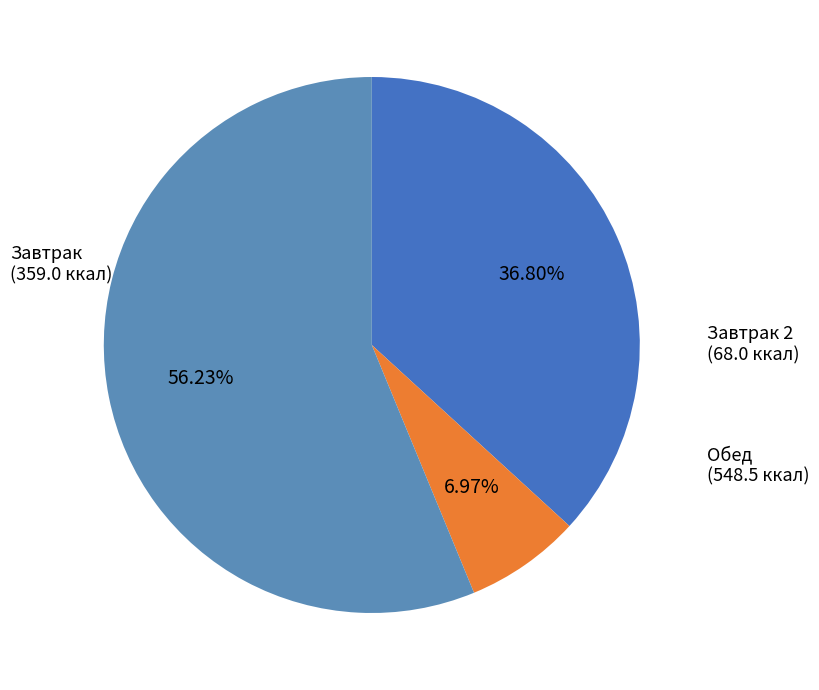

Is it true that Завтрак is 37% of the pie?

True